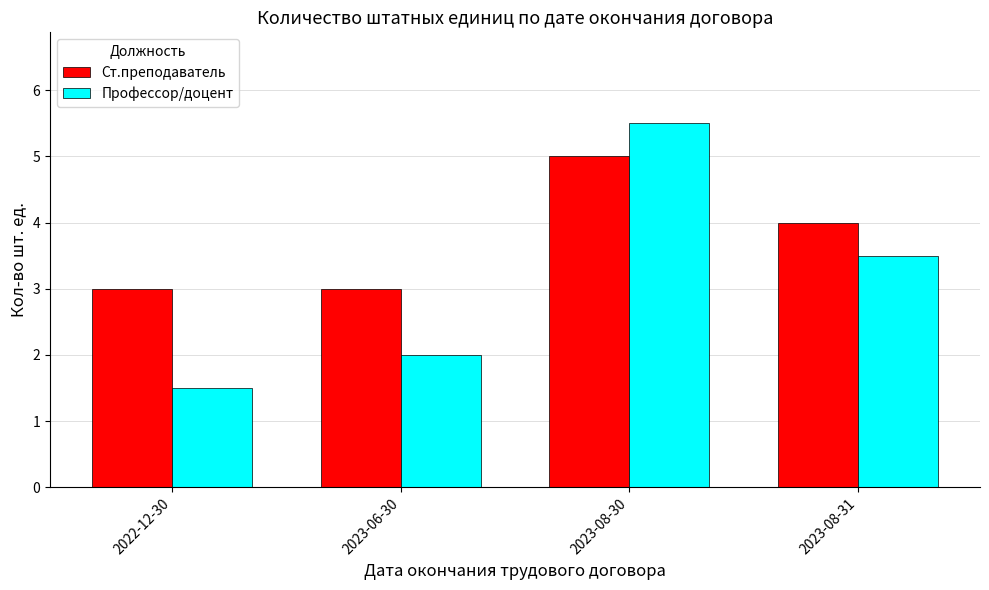

What is the difference between the second highest and second lowest values in the Профессор/доцент series?

1.5